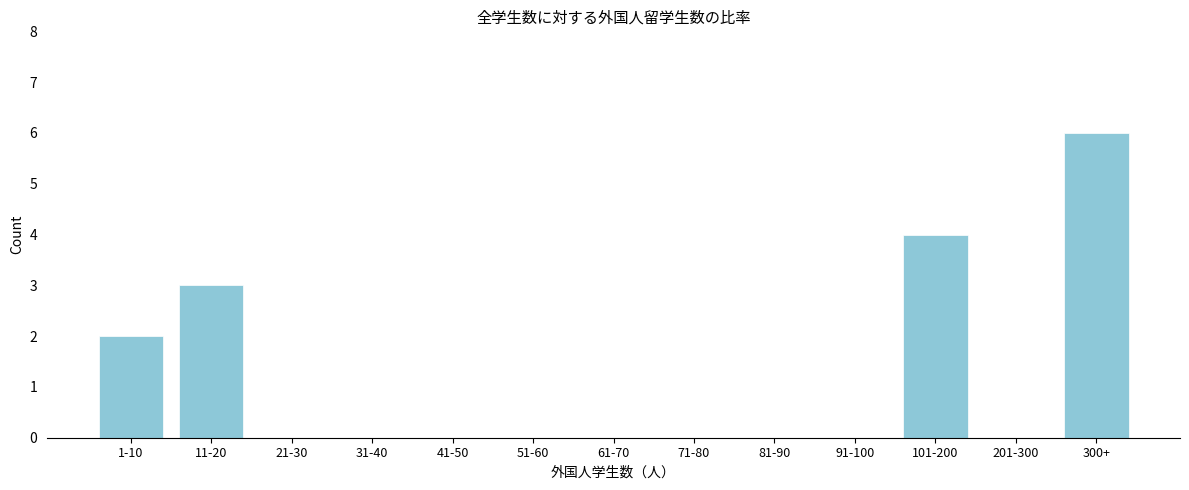

Reading right to left, extract all data points from this chart.

300+=6	201-300=0	101-200=4	91-100=0	81-90=0	71-80=0	61-70=0	51-60=0	41-50=0	31-40=0	21-30=0	11-20=3	1-10=2